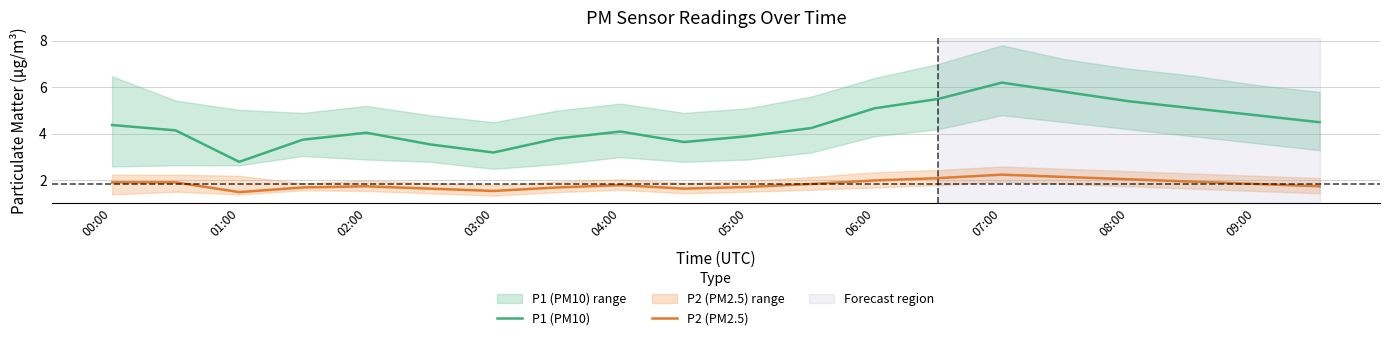

Is the value of P1 (PM10) at 02:00 greater than the value of P2 (PM2.5) at 09:00?

Yes